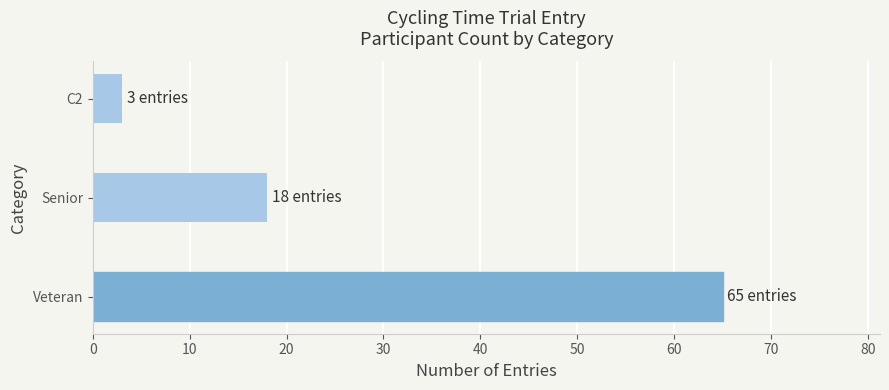

How many values are between 3 and 65?

3